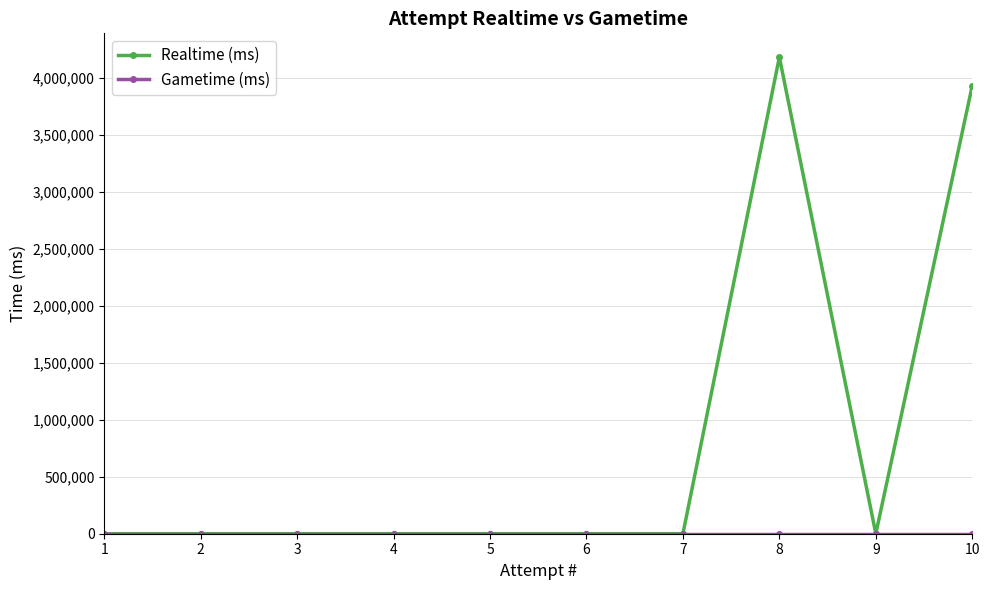

The value of Realtime (ms) at 8 is 7041975. True or false?

False